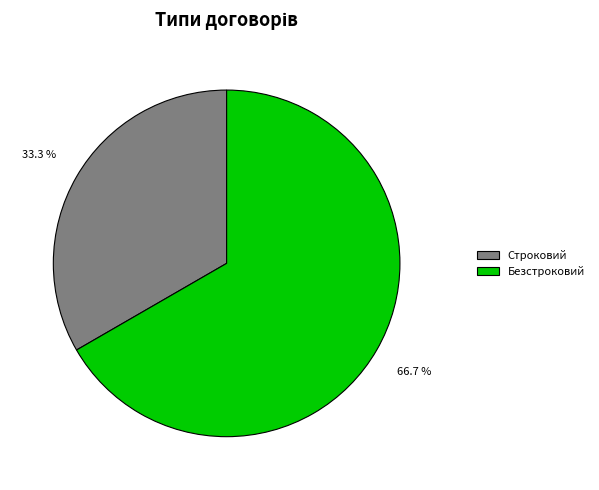

Which category has the smallest portion of the pie?

Строковий